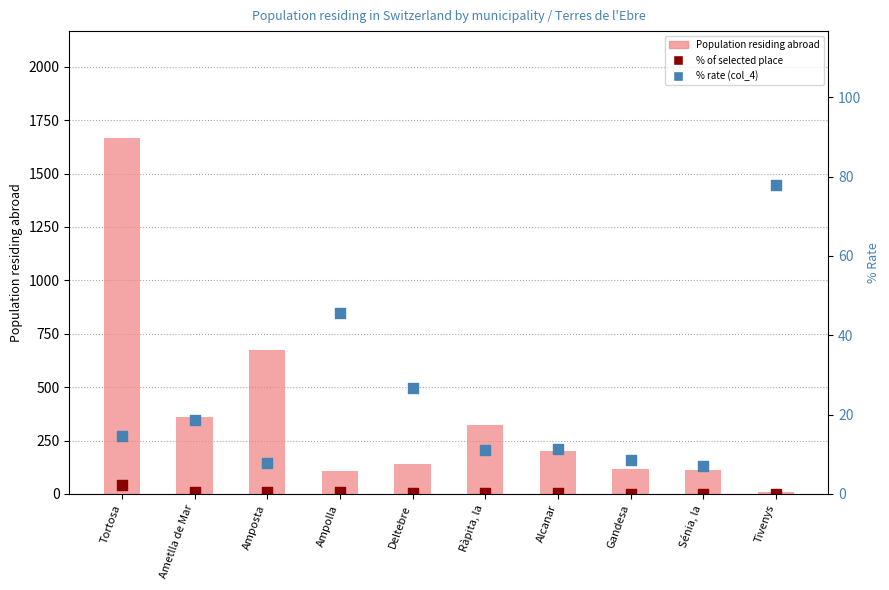

Which series reaches the maximum Y coordinate?

Population residing abroad